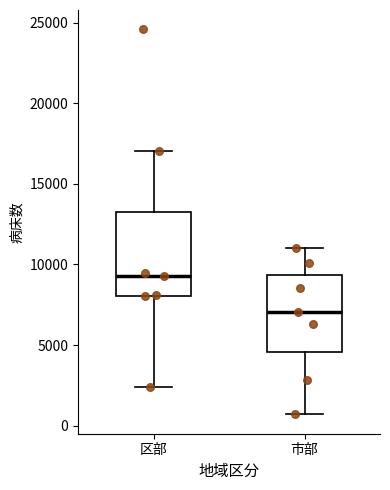

Which box's median line is the lowest?

市部